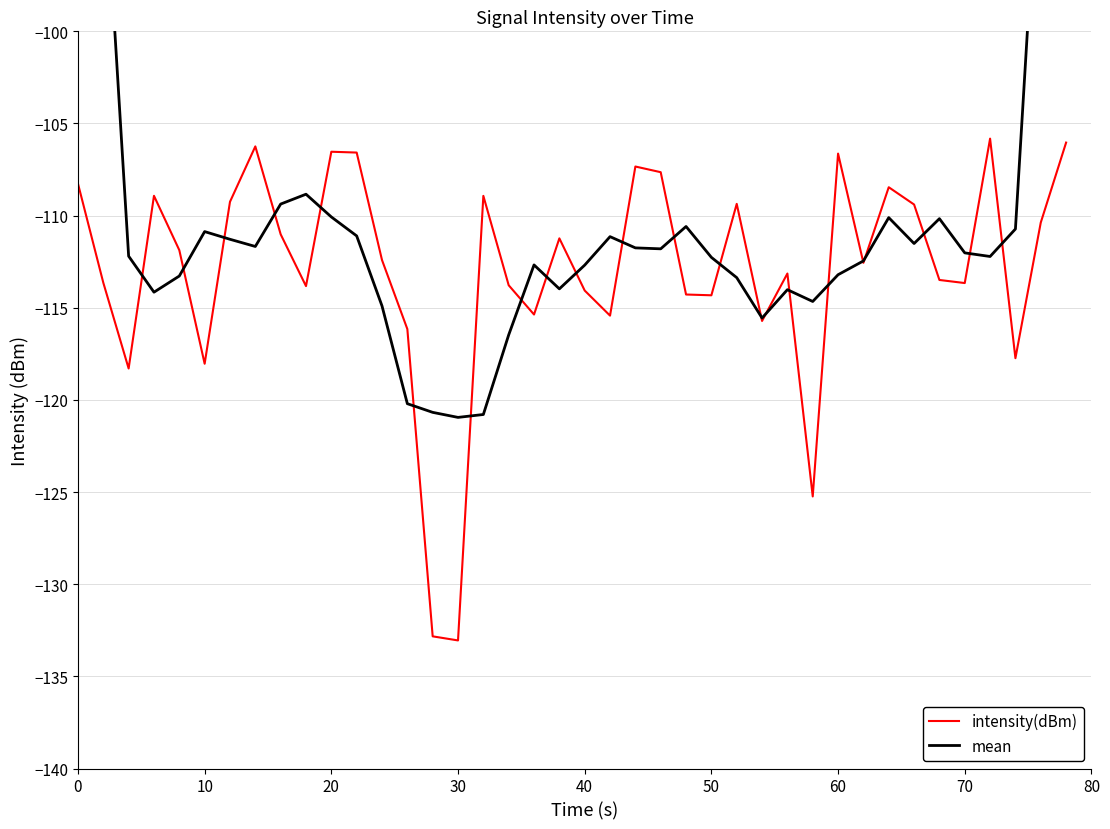

True or false: mean and intensity(dBm) cross at least once.

True